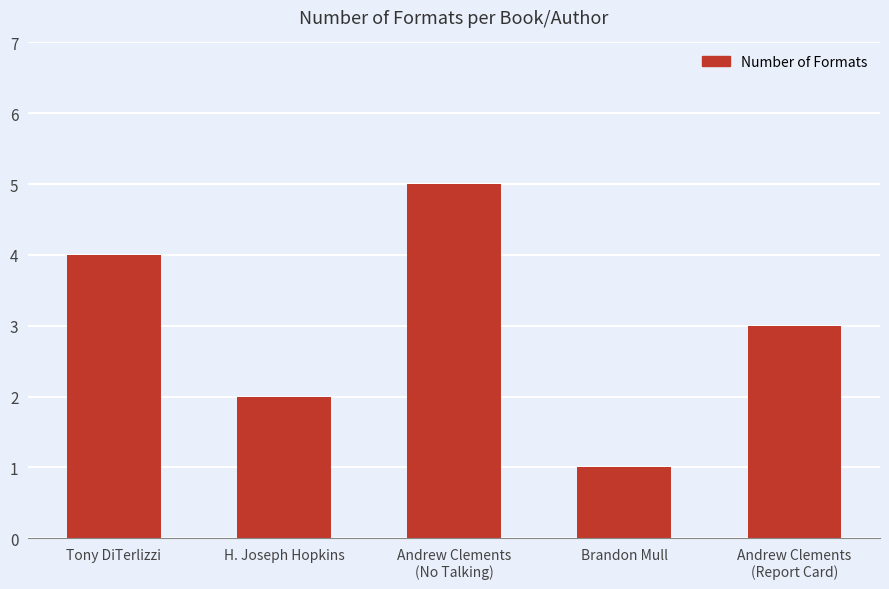

What is the label of the 2nd bar from the right?

Brandon Mull